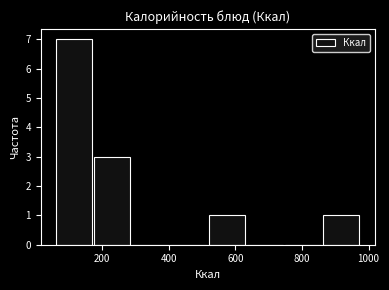

How tall is the bar that spans 860 to 980 on the x-axis? Neither the bar edges nor the heights are printed on the chart, so give them approximately, as read against the axes.

1